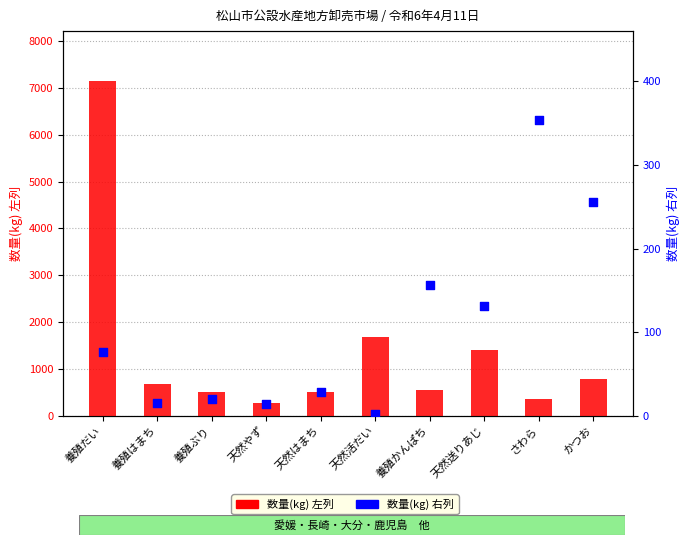

At which category is the sum across all series the highest?

養殖だい